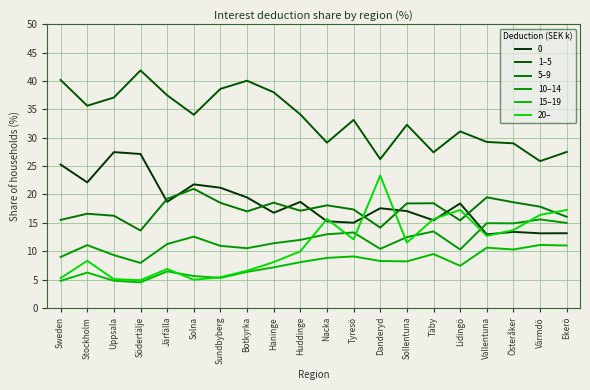

List the labels in order of 5–9 value, largest first.

Solna, Vallentuna, Järfälla, Österåker, Haninge, Sundbyberg, Täby, Sollentuna, Nacka, Värmdö, Tyresö, Huddinge, Botkyrka, Stockholm, Uppsala, Ekerö, Sweden, Lidingö, Danderyd, Södertälje